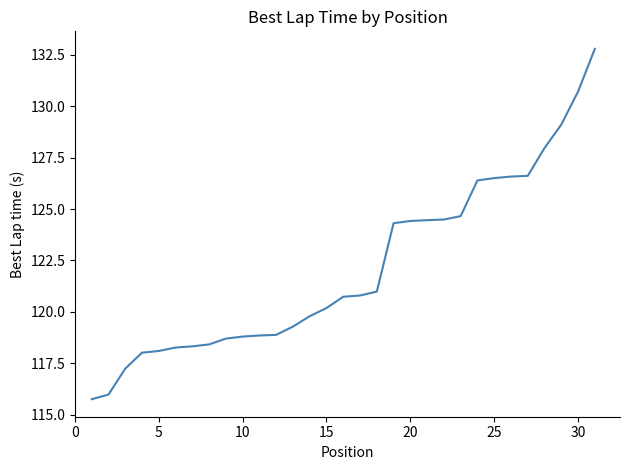

What is the difference between the maximum and minimum values?

17.0